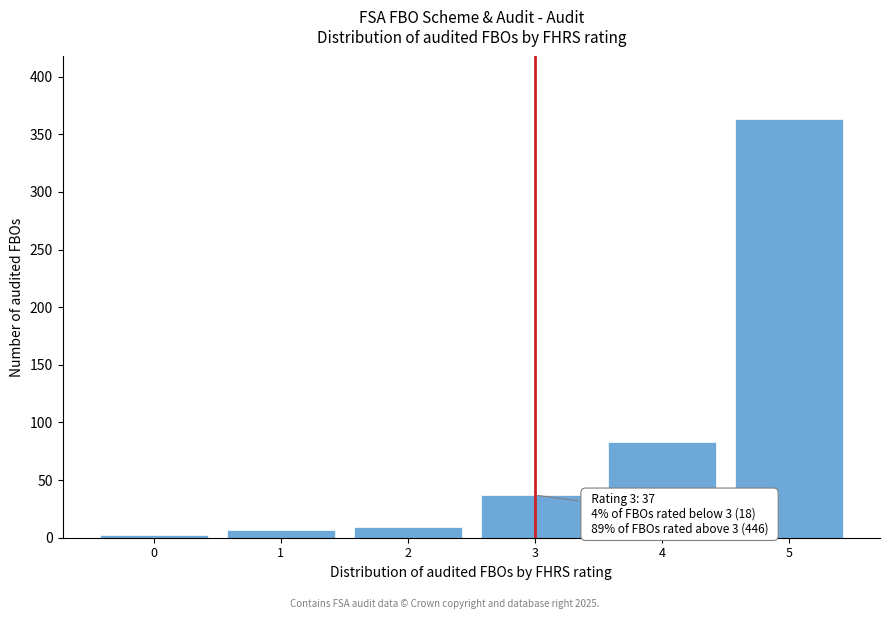

Reading right to left, transcribe all the data shown in this chart.

363	83	37	9	7	2